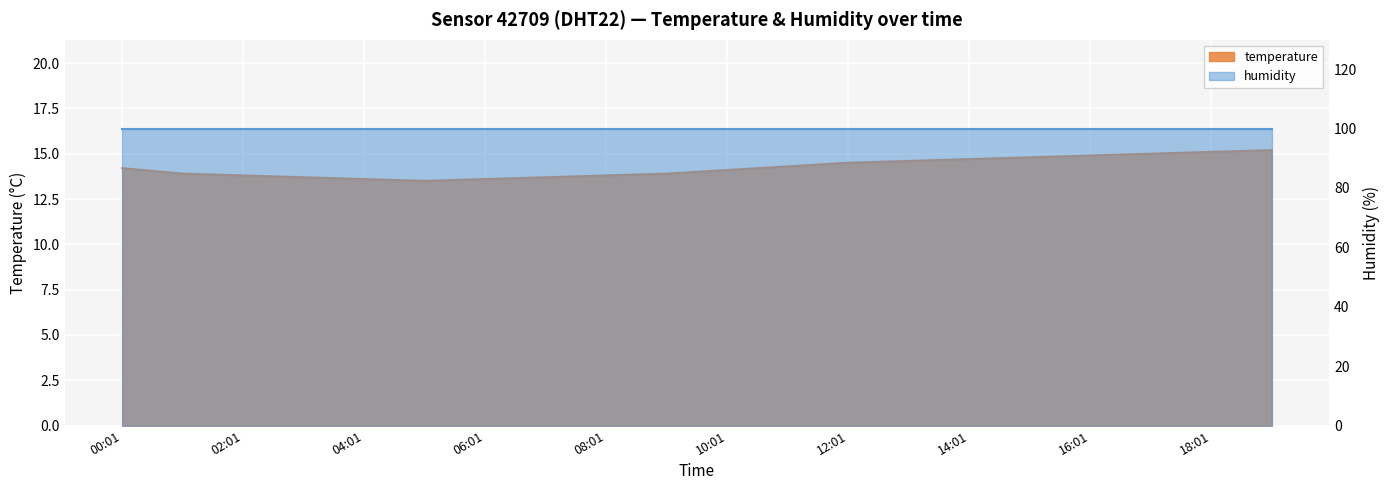

Reading right to left, extract all data points from this chart.

19:01=15.2	18:01=15.1	17:01=15.0	16:01=14.9	15:01=14.8	14:01=14.7	13:01=14.6	12:01=14.5	11:01=14.3	10:01=14.1	09:01=13.9	08:01=13.8	07:01=13.7	06:01=13.6	05:01=13.5	04:01=13.6	03:01=13.7	02:01=13.8	01:01=13.9	00:01=14.2